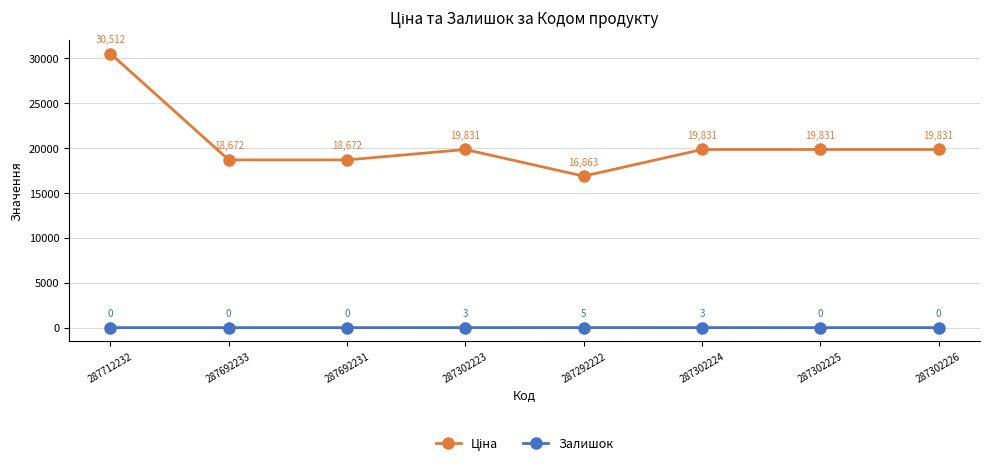

What is the difference between the second highest and minimum values in the Залишок series?

3.0